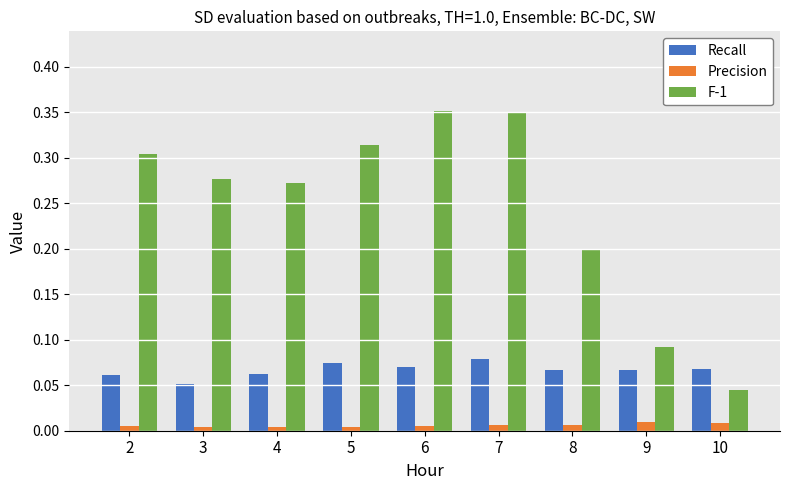

Which series has the widest spread of values?

F-1